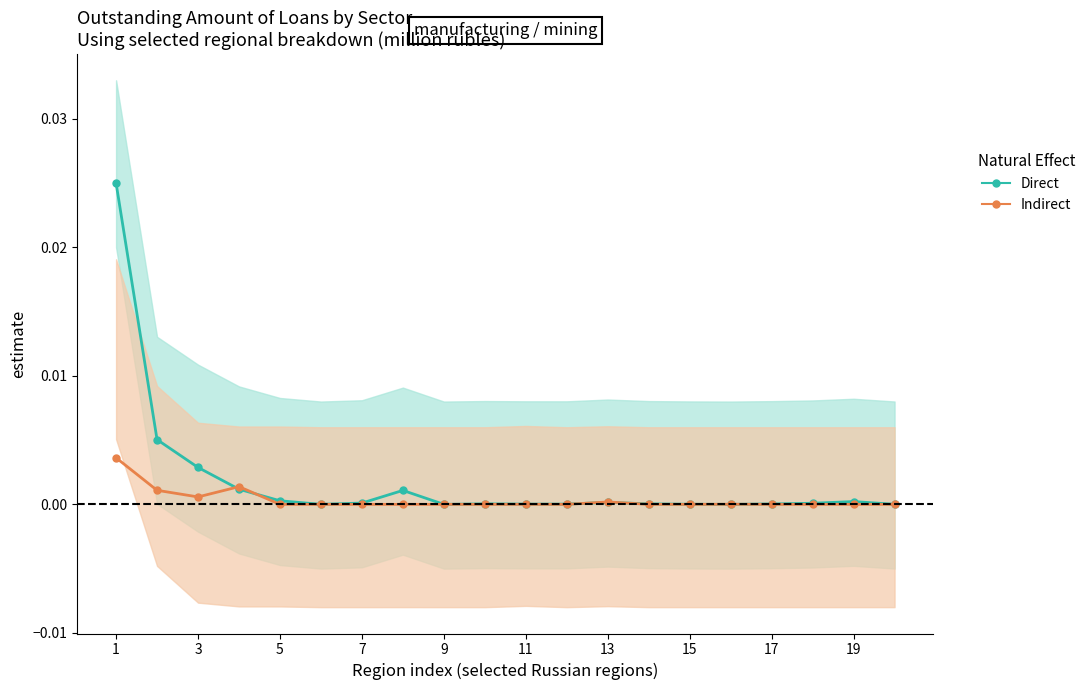

Rank the series by their average value, from lowest to highest.

Indirect, Direct